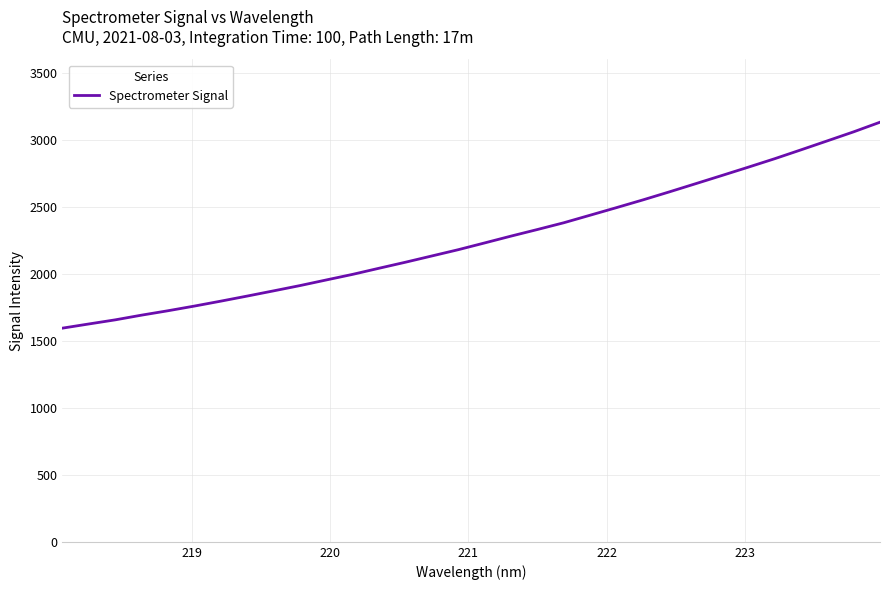

What is the minimum value shown in the chart?

1596.2